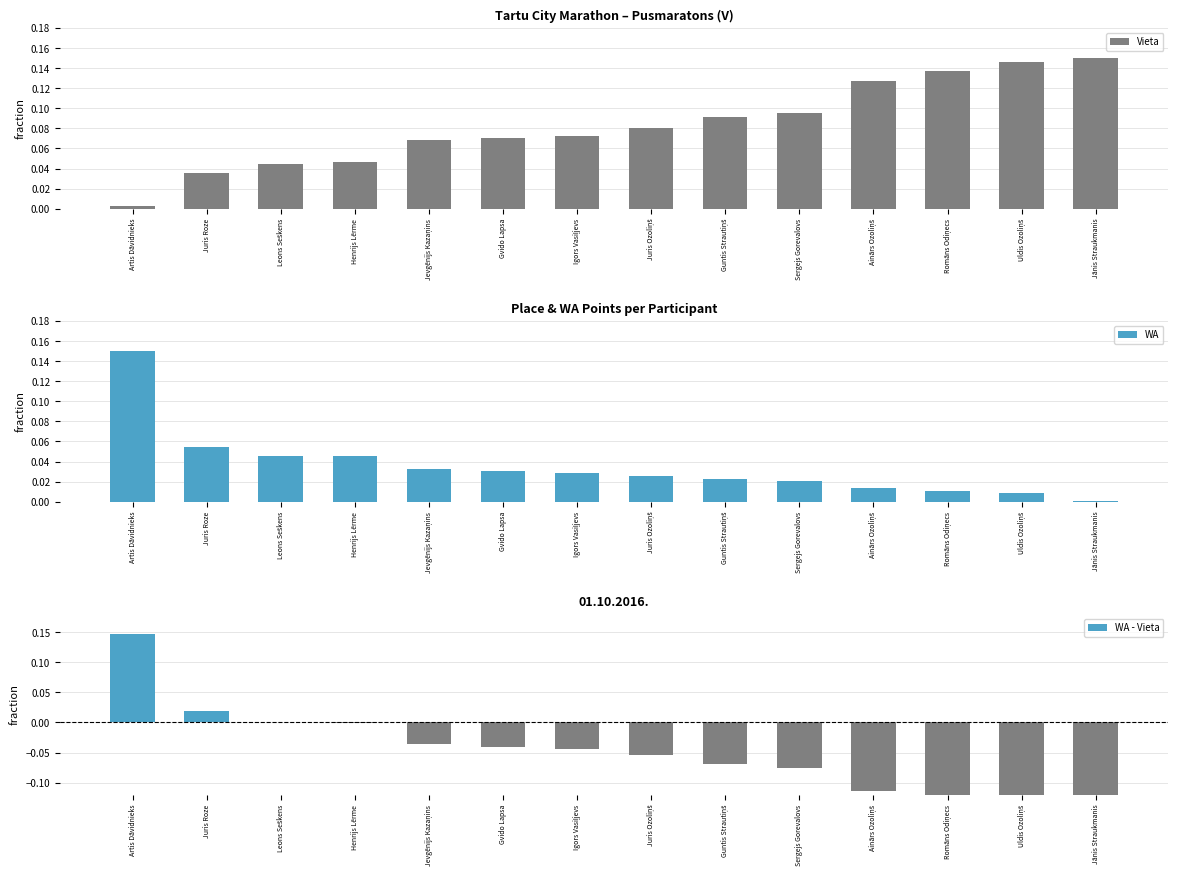

How many data points in WA - Vieta are less than 0?

11